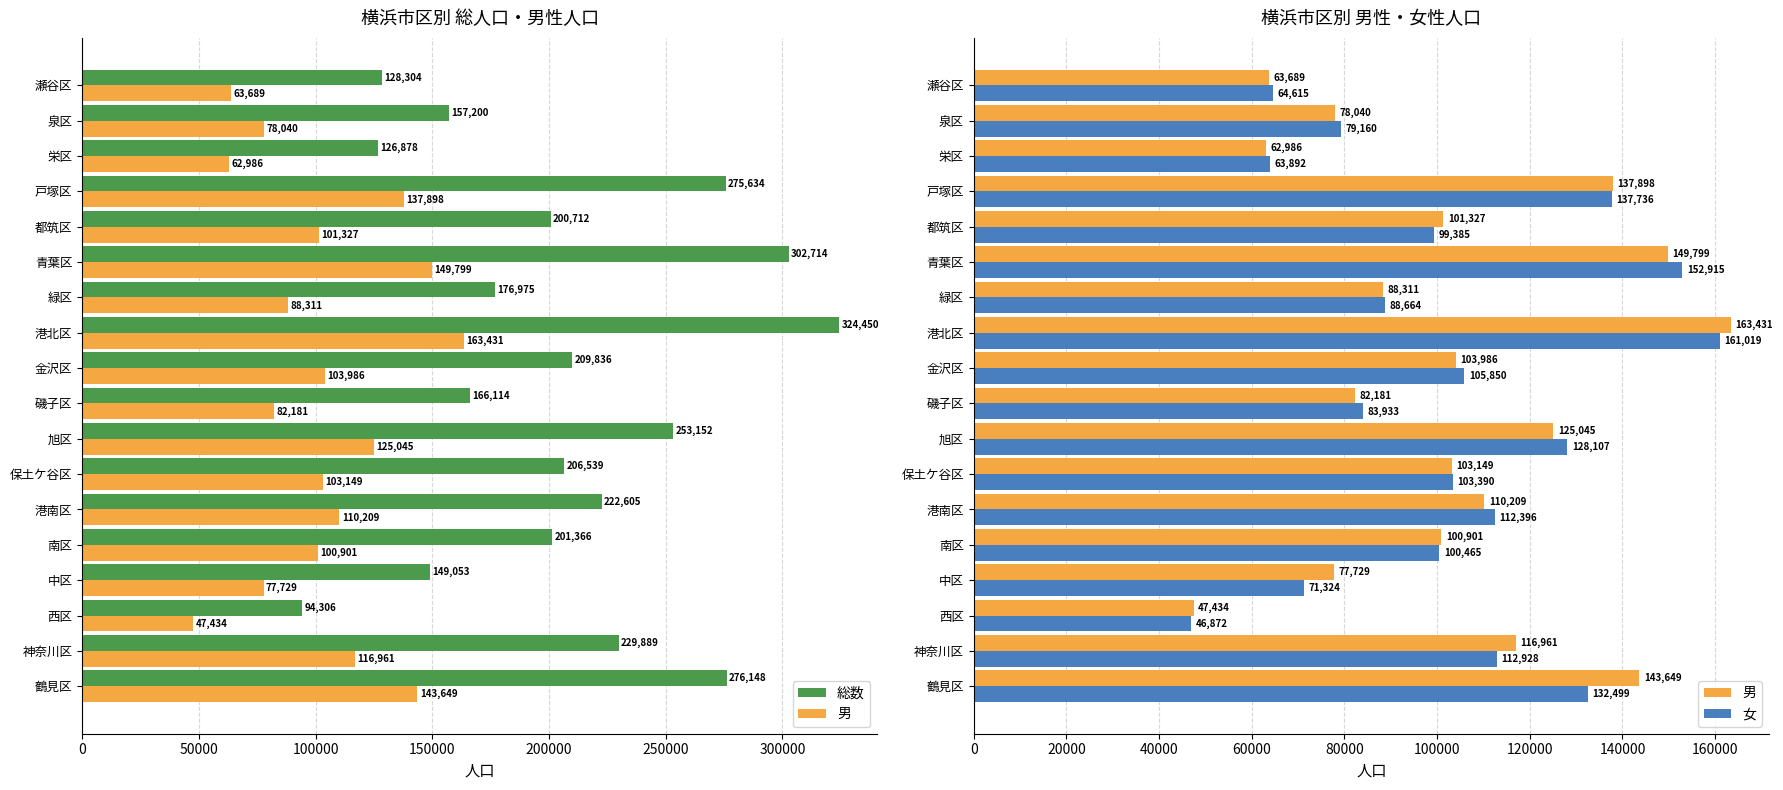

What is the minimum value for 総数?

94306